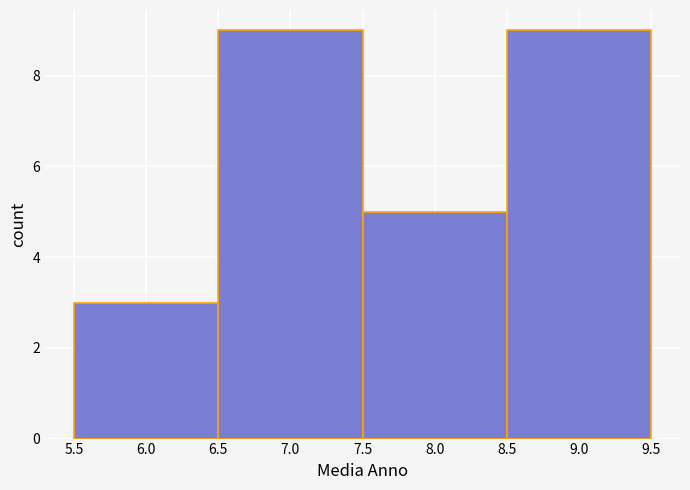

Reading left to right, list every bar in this chart as the range it spans on the x-axis followed by its height. The values are not printed on the chart, so give them approximately, as read against the axis.

5.5 to 6.5: 3
6.5 to 7.5: 9
7.5 to 8.5: 5
8.5 to 9.5: 9